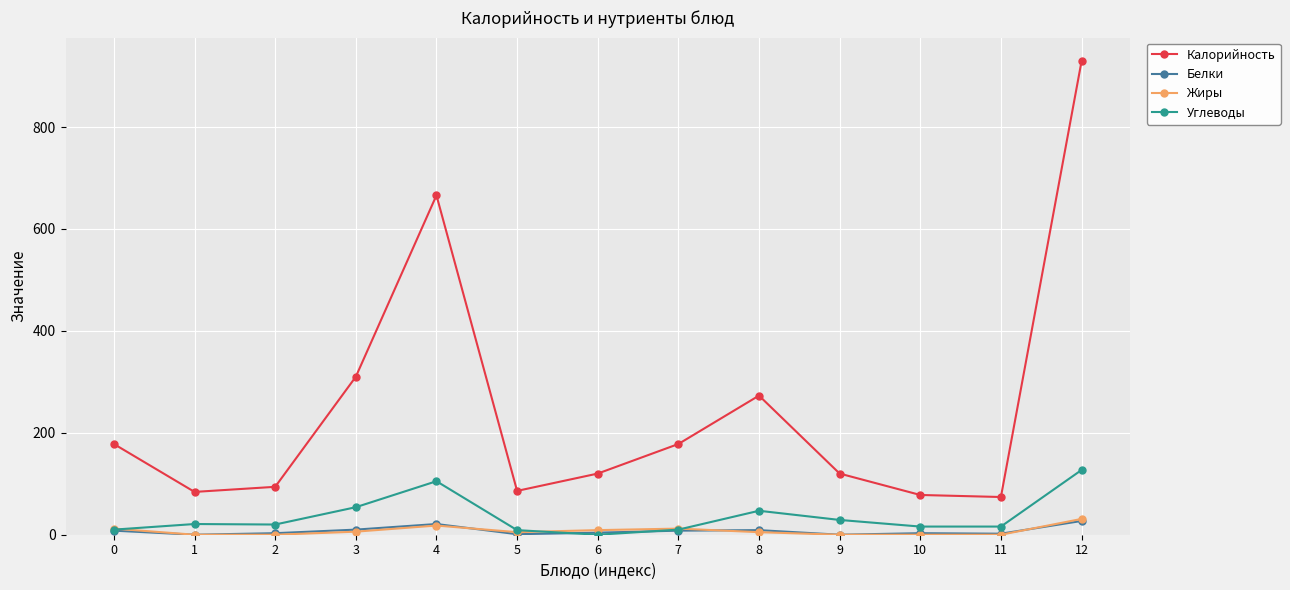

What is the maximum value for Жиры?

31